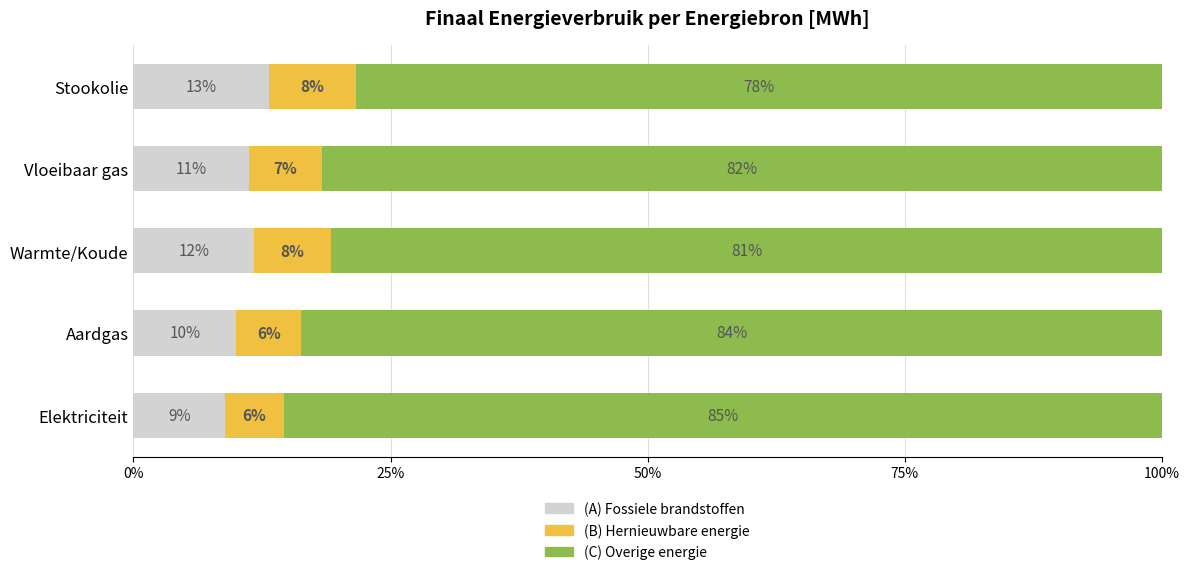

What are all the series names shown in the legend?

(A) Fossiele brandstoffen, (B) Hernieuwbare energie, (C) Overige energie